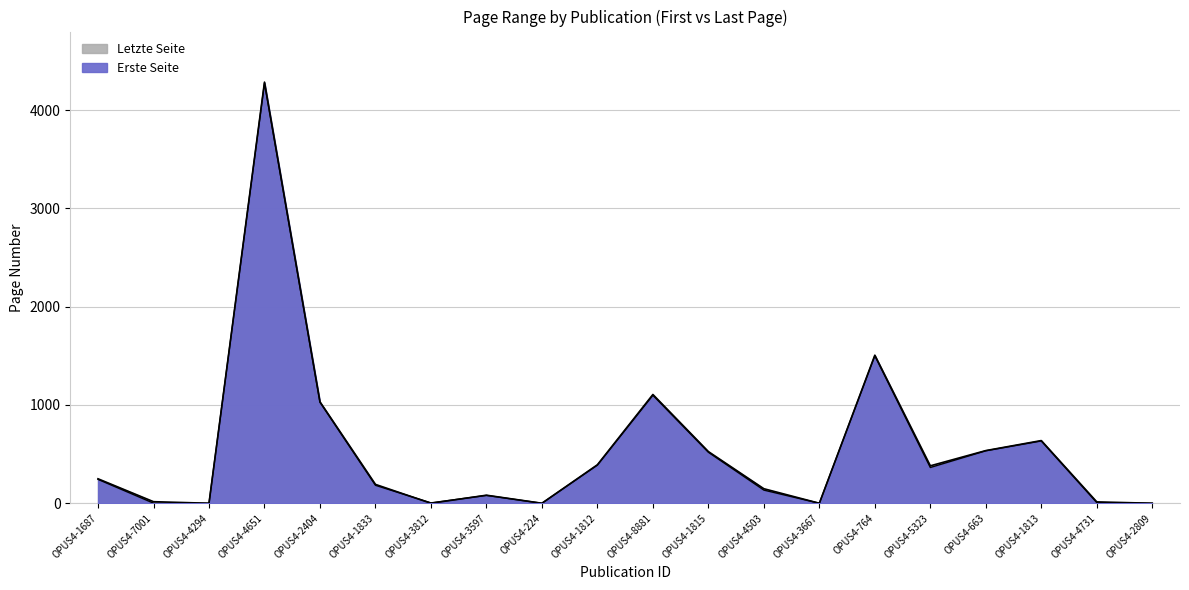

At which category does the chart reach its minimum across all series?

OPUS4-4294